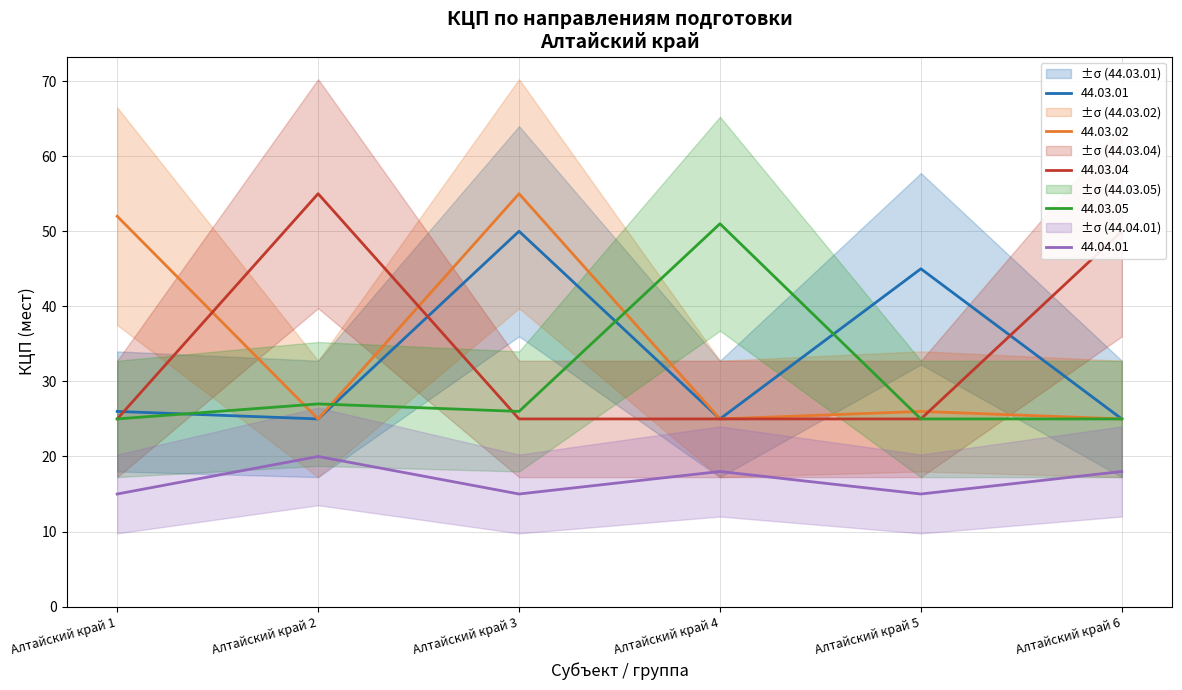

At which category is the sum across all series the highest?

Алтайский край 3